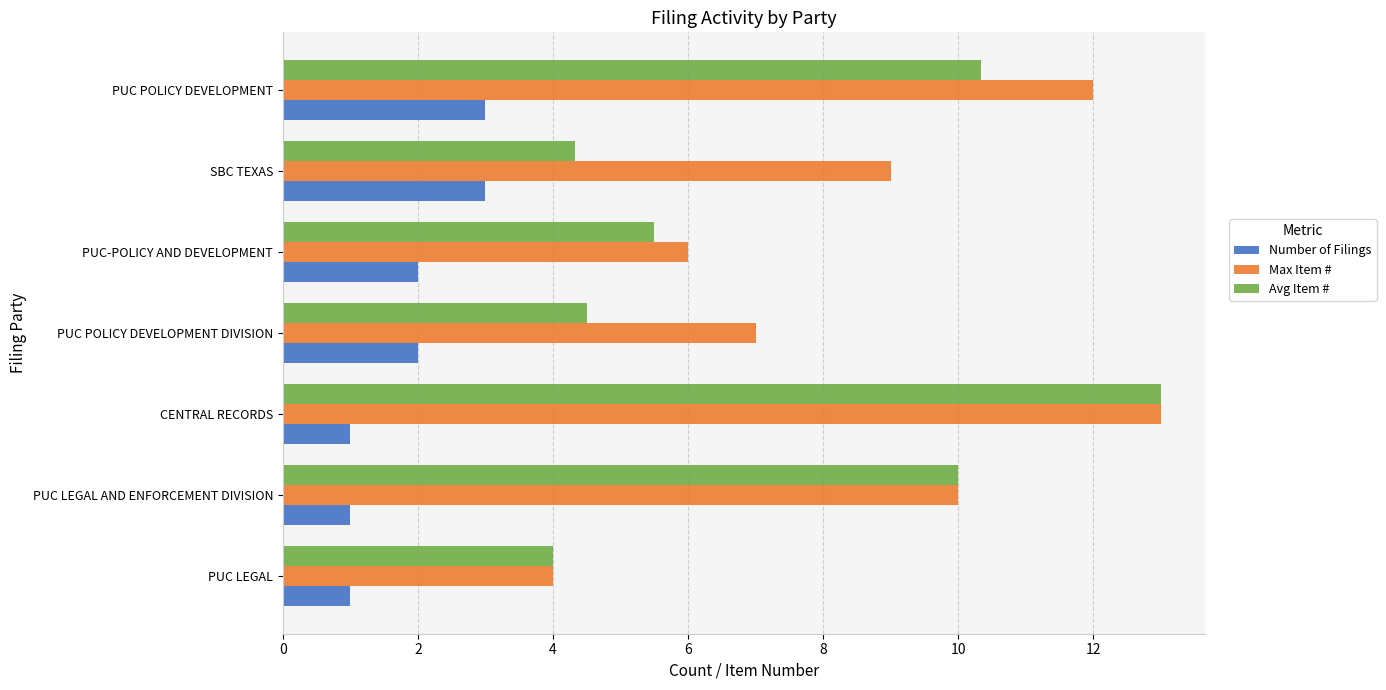

What is the difference between the highest and lowest values at PUC LEGAL?

3.0